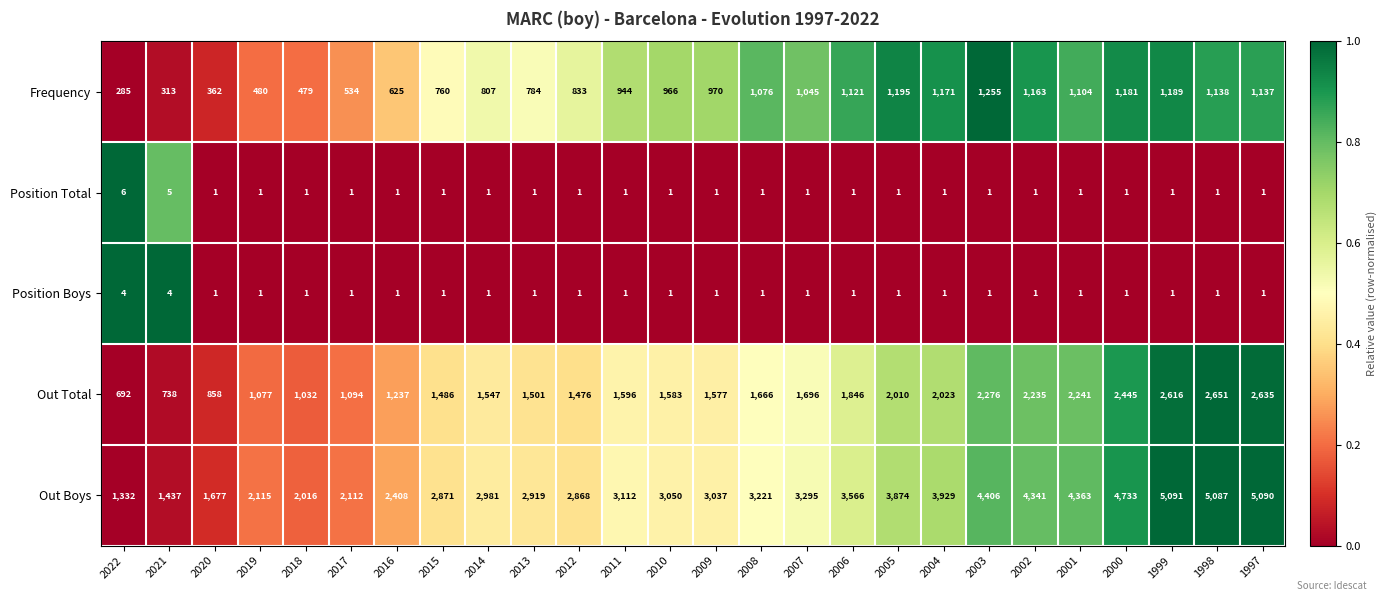

The value of Out Boys at 2005 is 3874. True or false?

True